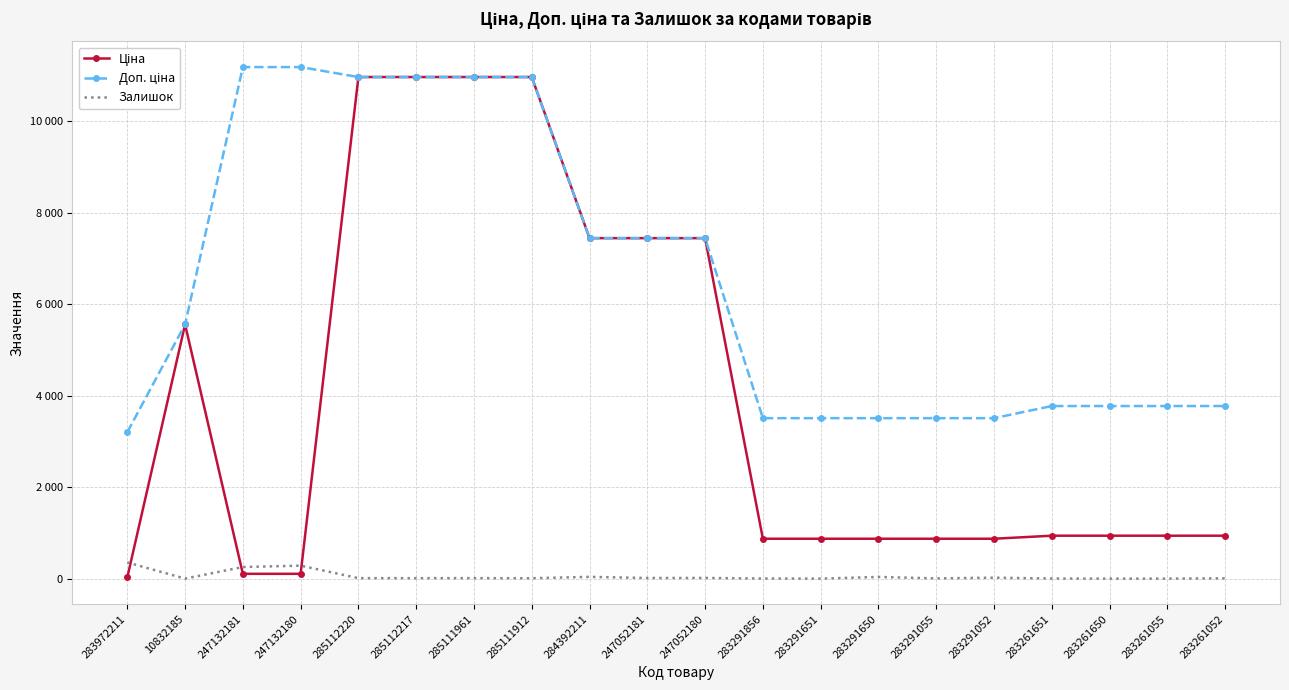

Reading left to right, list all the values displayed in this chart.

Ціна: 283972211=32.0	10832185=5560.3	247132181=111.8	247132180=111.8	285112220=10964.4	285112217=10964.4	285111961=10964.4	285111912=10964.4	284392211=7444.6	247052181=7444.6	247052180=7444.6	283291856=878.0	283291651=878.0	283291650=878.0	283291055=878.0	283291052=878.0	283261651=944.2	283261650=944.2	283261055=944.2	283261052=944.2
Доп. ціна: 283972211=3205.0	10832185=5560.3	247132181=11182.0	247132180=11182.0	285112220=10964.4	285112217=10964.4	285111961=10964.4	285111912=10964.4	284392211=7444.6	247052181=7444.6	247052180=7444.6	283291856=3511.9	283291651=3511.9	283291650=3511.9	283291055=3511.9	283291052=3511.9	283261651=3777.0	283261650=3777.0	283261055=3777.0	283261052=3777.0
Залишок: 283972211=360.0	10832185=7.0	247132181=260.0	247132180=290.0	285112220=17.0	285112217=17.0	285111961=17.0	285111912=15.0	284392211=45.0	247052181=20.0	247052180=21.0	283291856=9.0	283291651=7.0	283291650=43.0	283291055=12.0	283291052=27.0	283261651=9.0	283261650=6.0	283261055=7.0	283261052=13.0